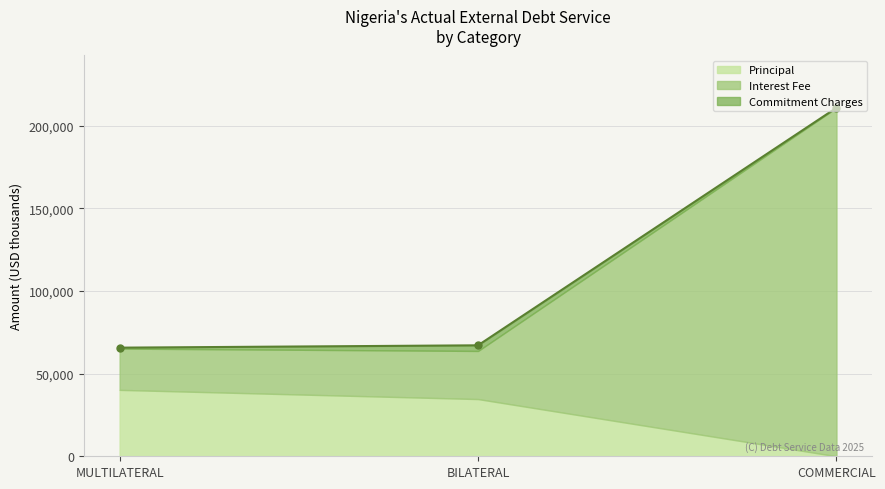

What is the difference between the maximum and minimum values?

145071.1